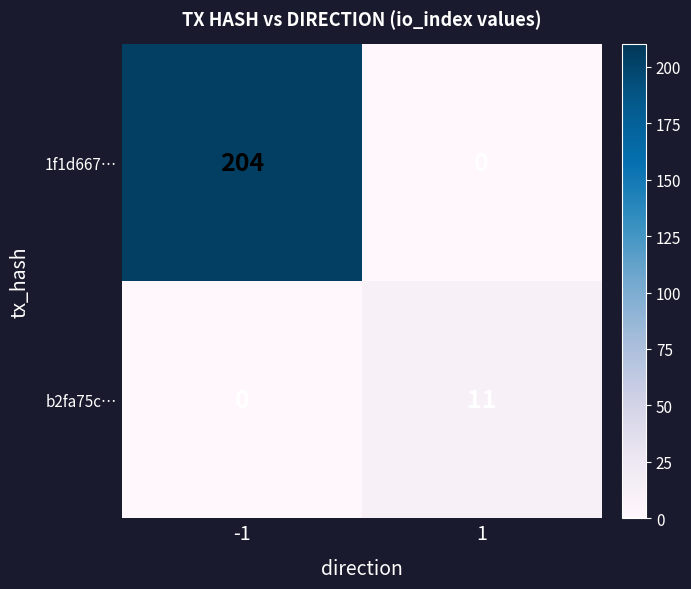

Rank the series by their average value, from highest to lowest.

1f1d667…, b2fa75c…